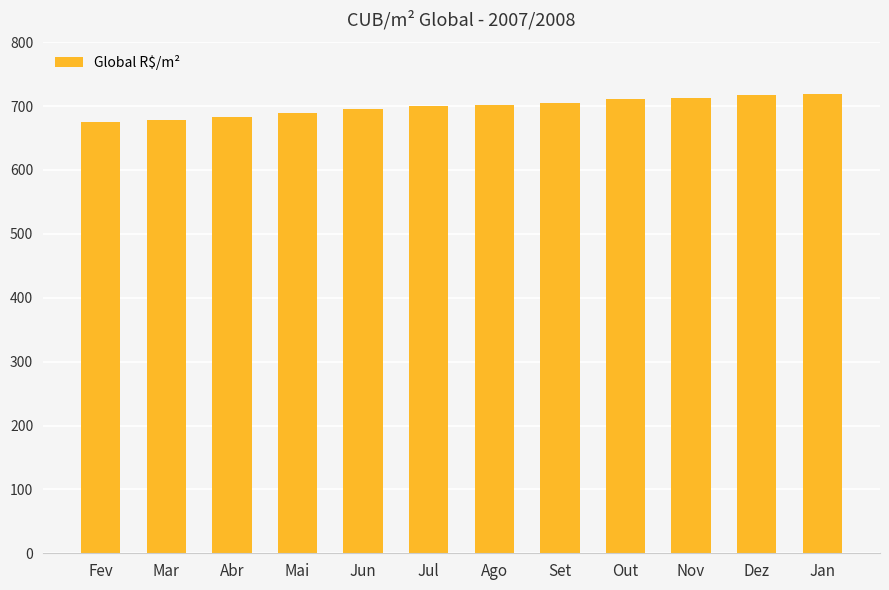

What is the label of the 10th bar from the right?

Abr